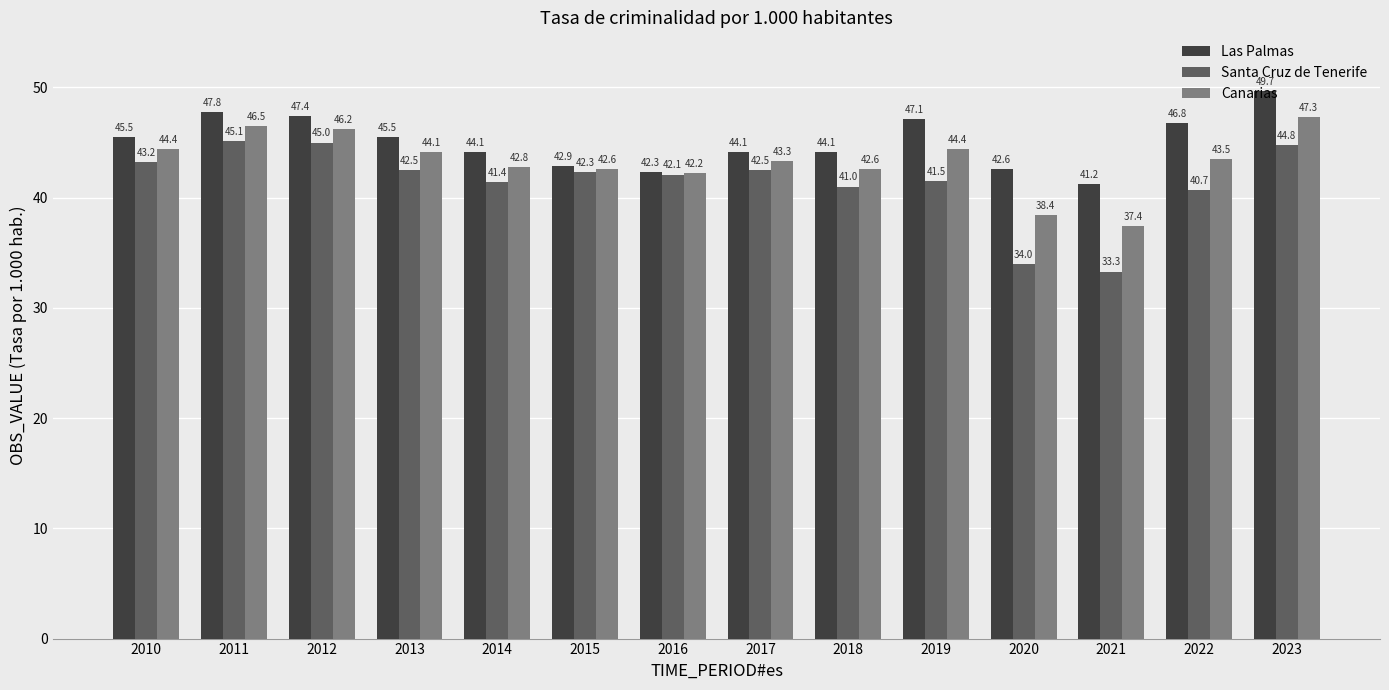

Which series has the largest range (max minus min)?

Santa Cruz de Tenerife